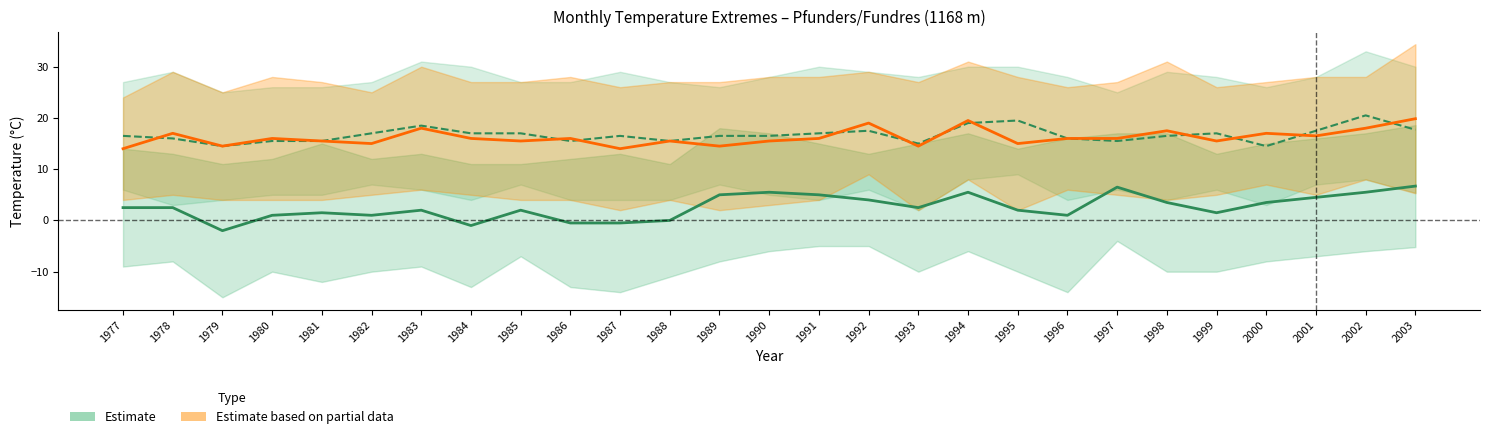

True or false: Estimate (MAR) and Estimate based on partial data (AUG) cross at least once.

False